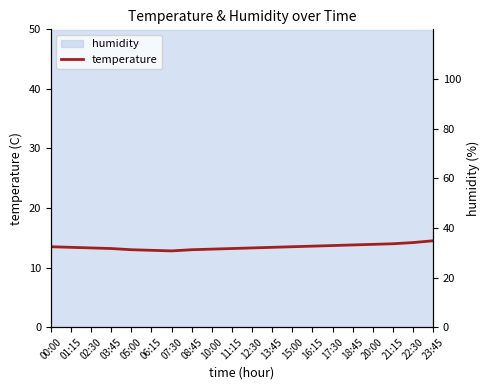

How many values are below 13?

2